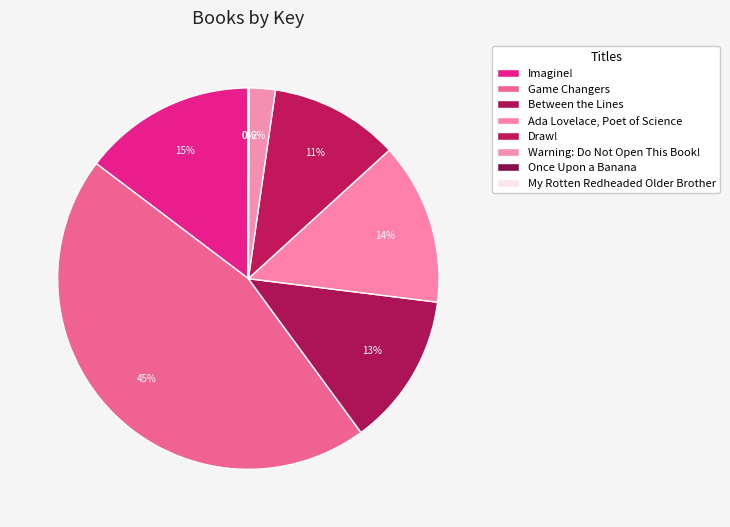

Which slice is the largest?

Game Changers